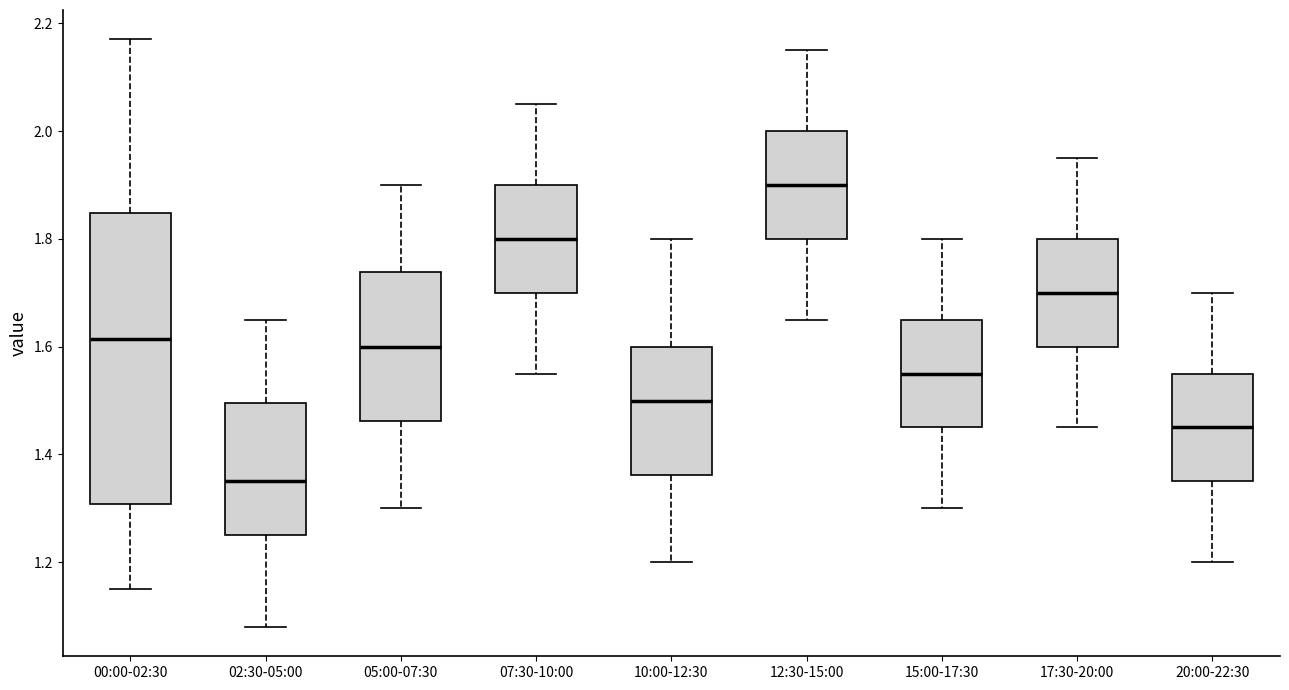

Which box's median line is the highest?

12:30-15:00